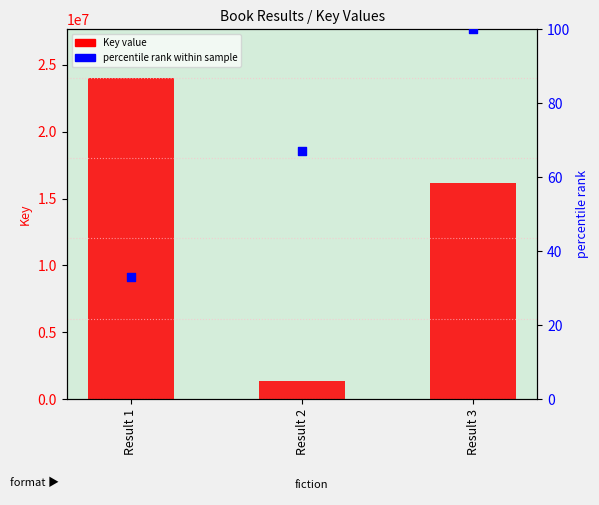

At how many categories does at least one series exceed 8521440?

2